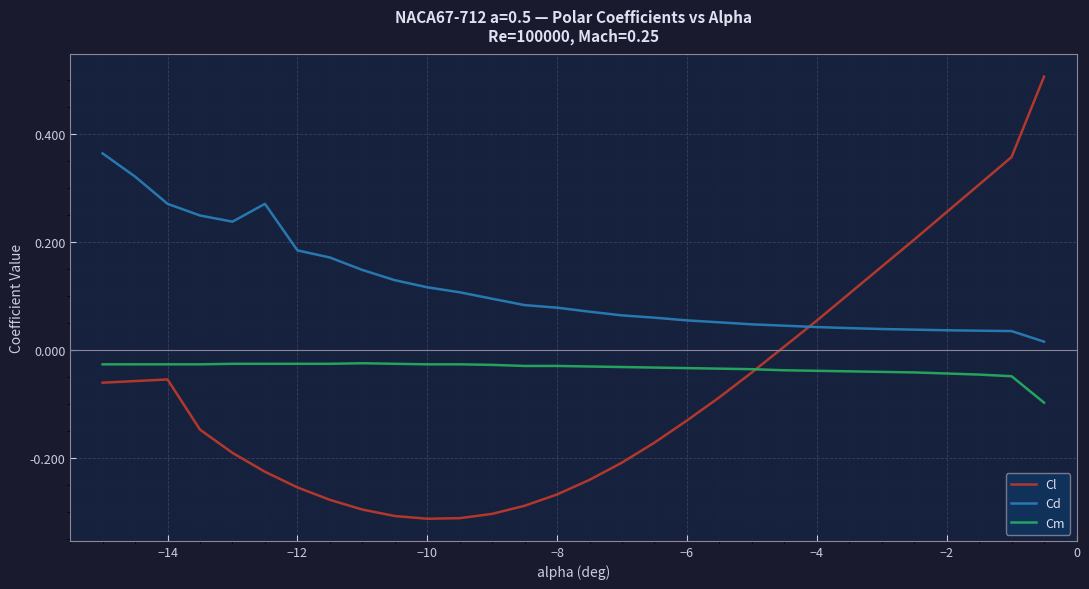

Rank the series by their average value, from lowest to highest.

Cl, Cm, Cd